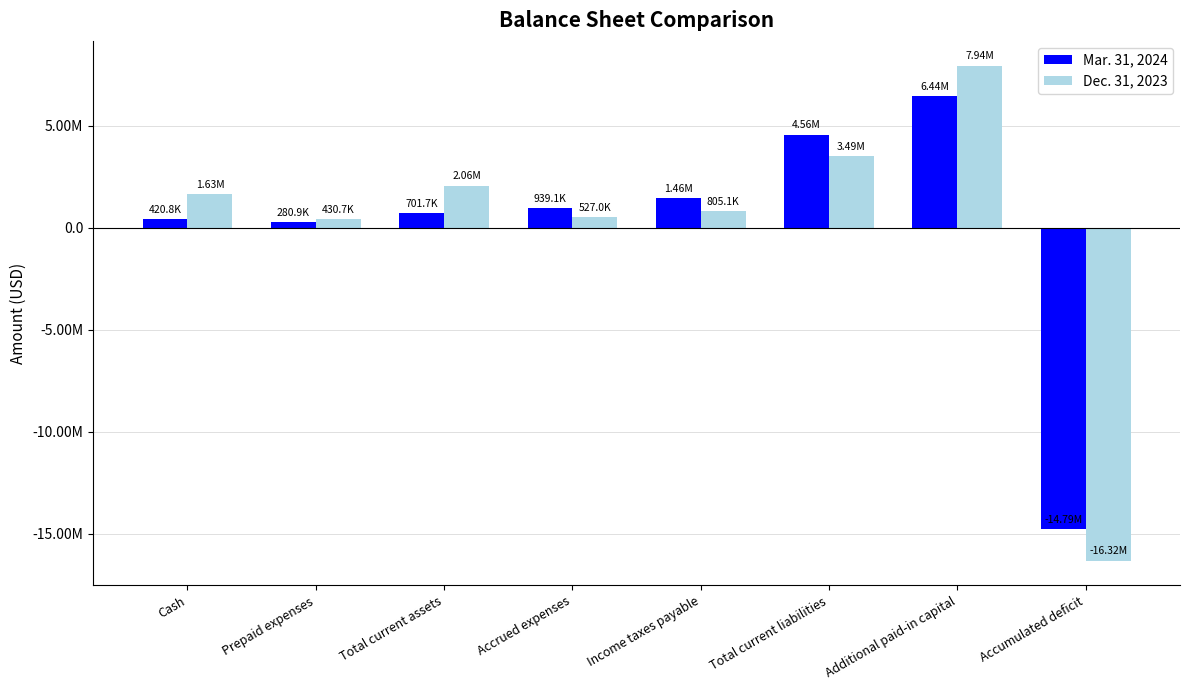

Reading left to right, what are all the values shown in this chart?

Mar. 31, 2024: Cash=420807	Prepaid expenses=280860	Total current assets=701667	Accrued expenses=939100	Income taxes payable=1459162	Total current liabilities=4557409	Additional paid-in capital=6443978	Accumulated deficit=-14792275
Dec. 31, 2023: Cash=1628692	Prepaid expenses=430720	Total current assets=2059412	Accrued expenses=526952	Income taxes payable=805086	Total current liabilities=3491185	Additional paid-in capital=7939799	Accumulated deficit=-16320644